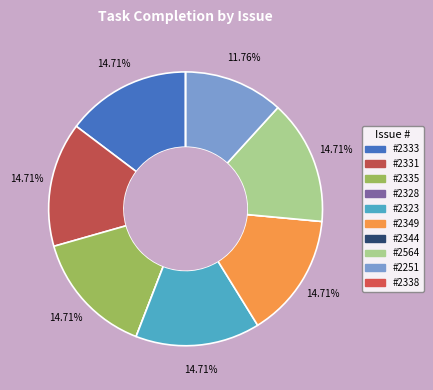

Count the number of slices in the pie.

10